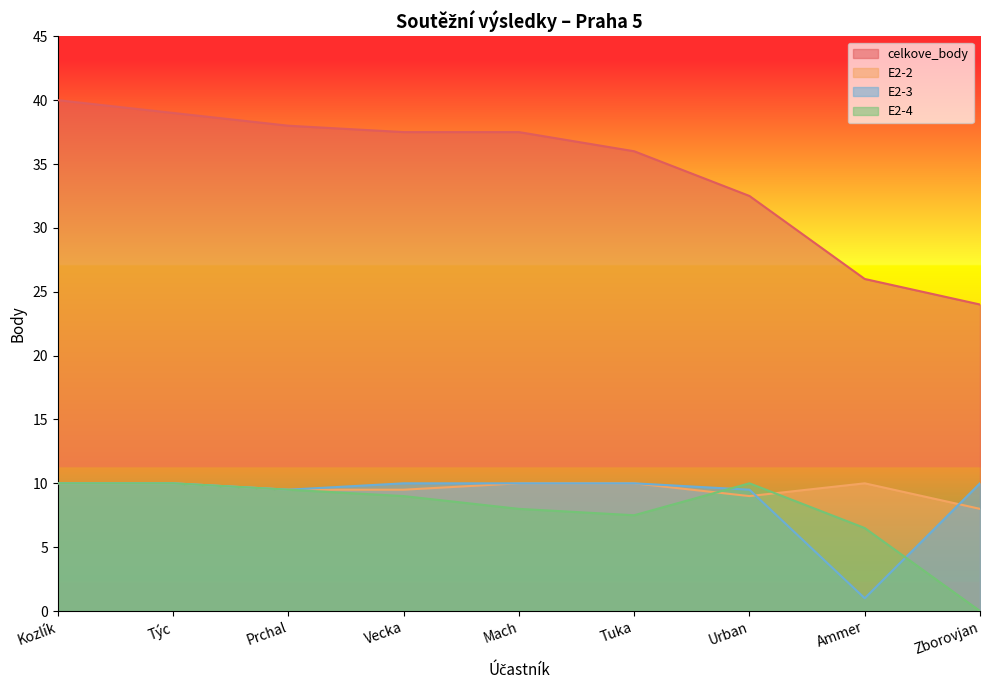

At which category does E2-4 reach its first local peak?

Urban